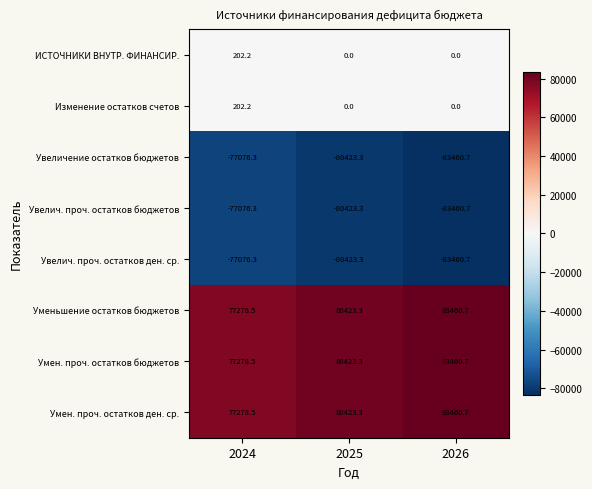

At how many categories does at least one series exceed 18840?

3